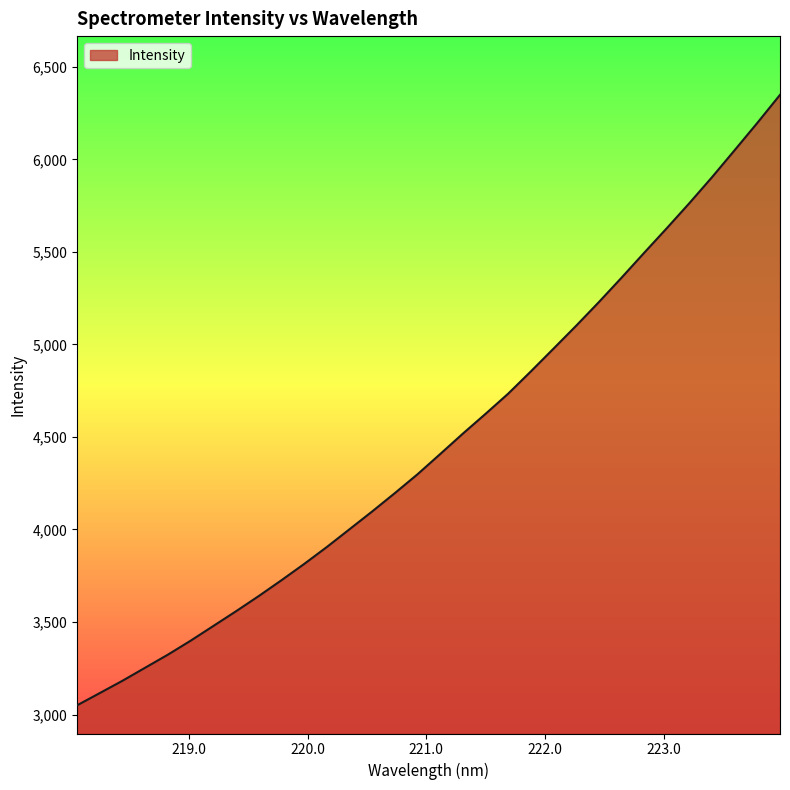

What is the smallest value displayed?

3049.9